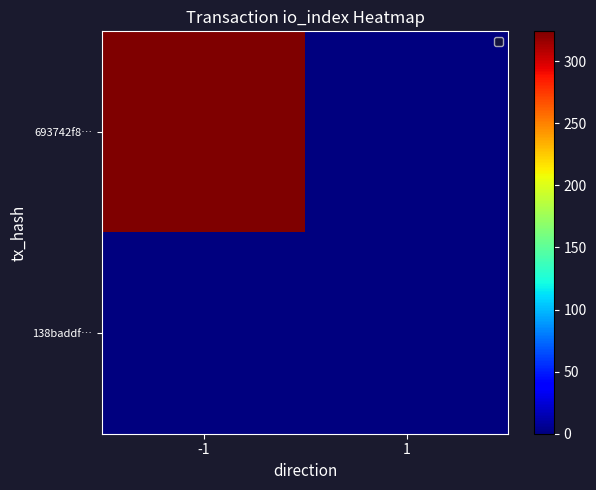

How many series are shown in this chart?

2